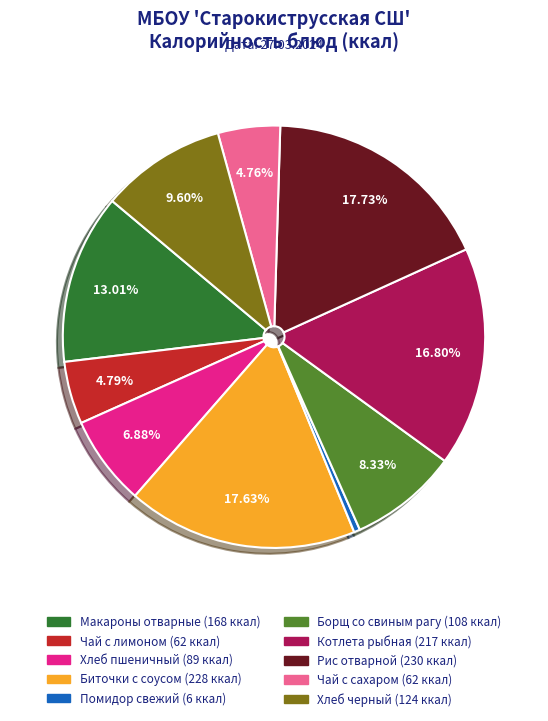

Is there a majority slice in this chart?

No